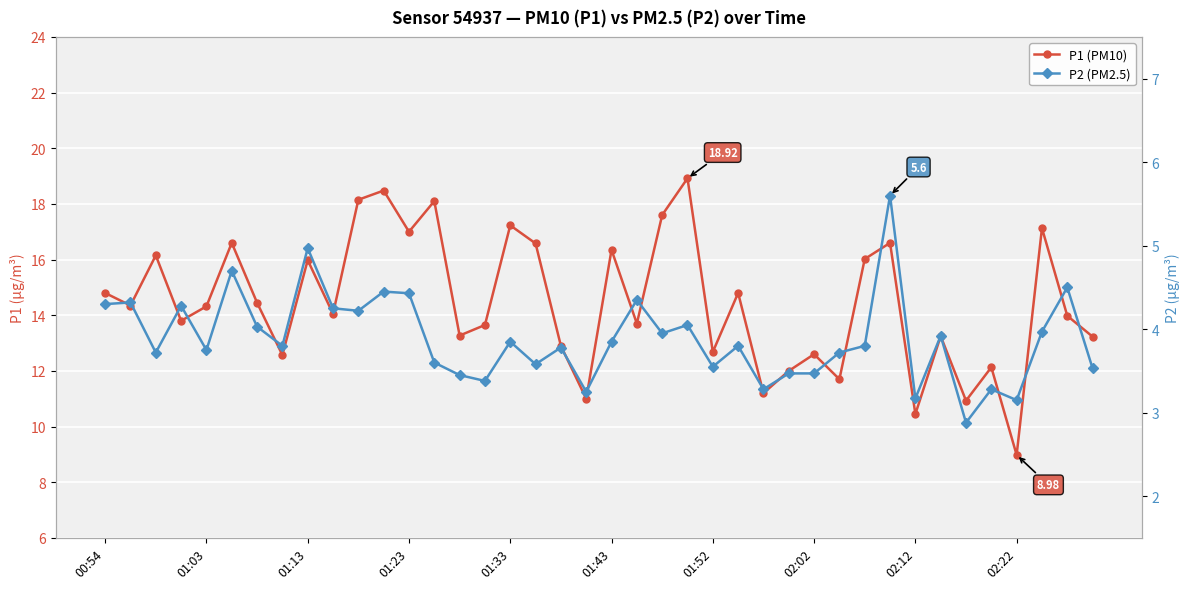

True or false: P1 (PM10) has a value of 6.9 at 01:23.

False